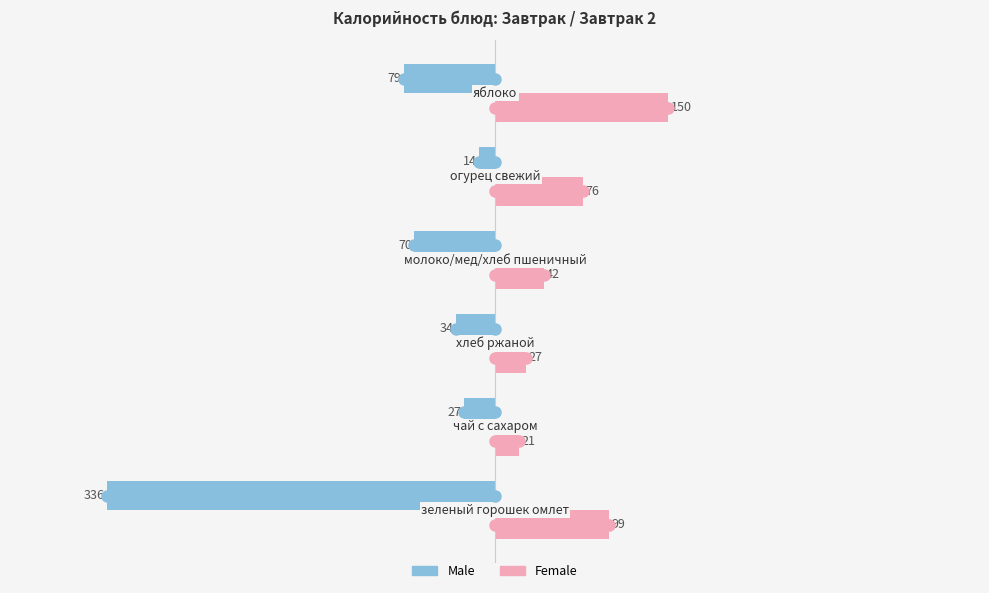

Which series has the largest range (max minus min)?

Male